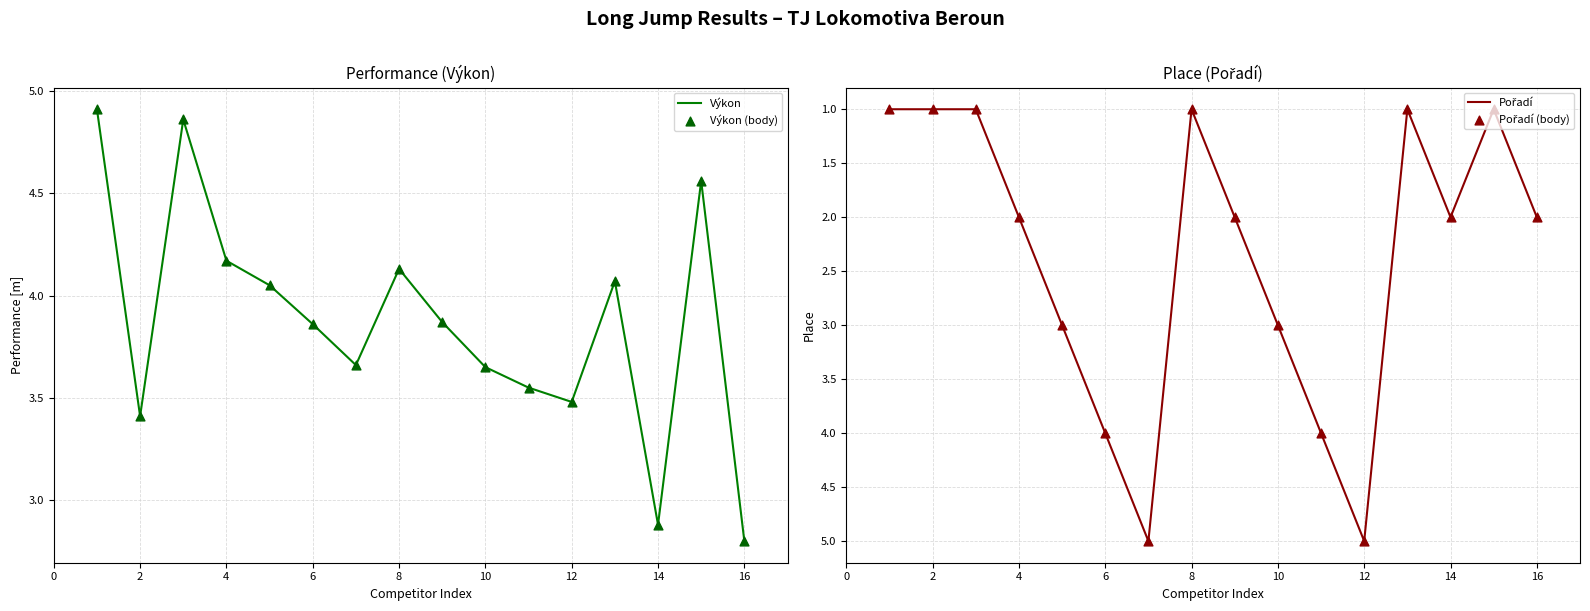

What are all the series names shown in the legend?

Výkon, Výkon (body), Pořadí, Pořadí (body)